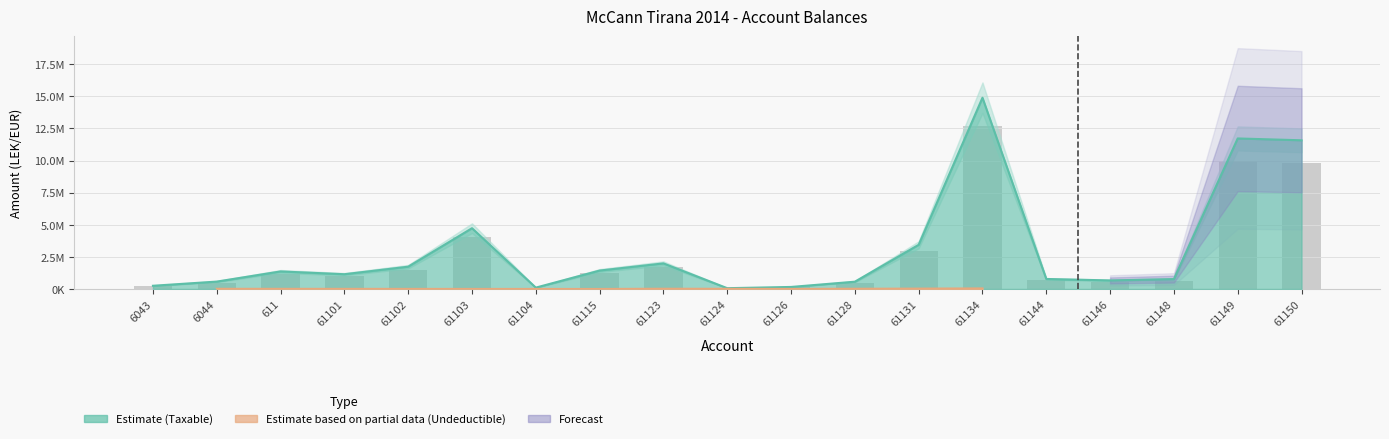

The chart shows a value of 769080.9 at 61148. True or false?

True